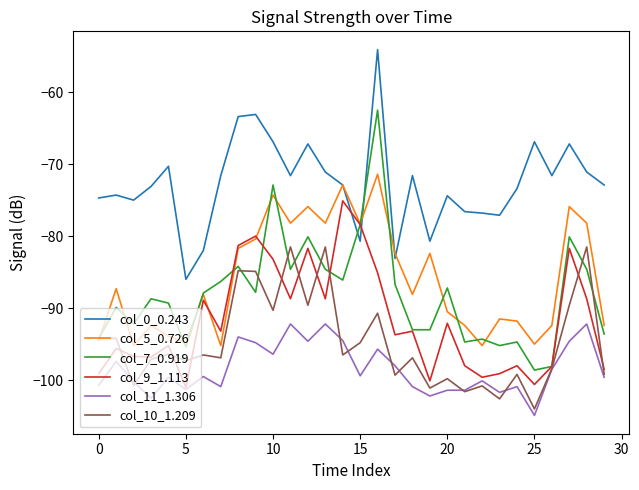

How many lines are shown in the chart?

6